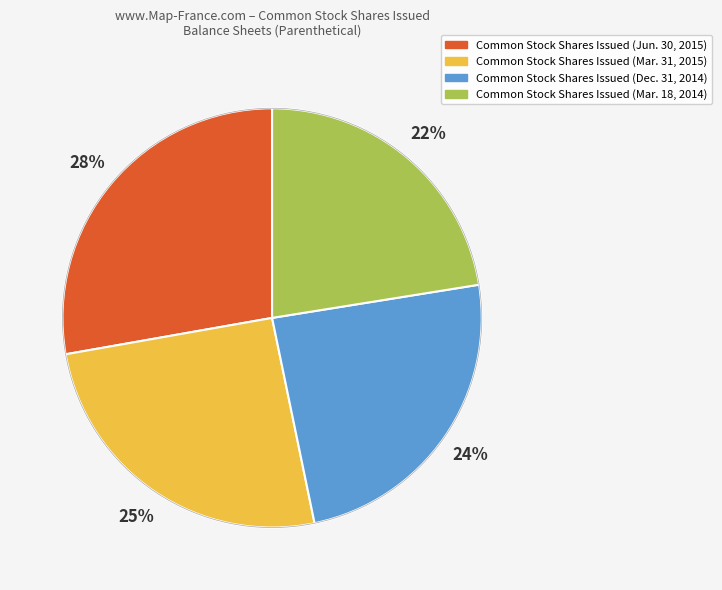

To the nearest percent, what is the average slice percentage?

25%